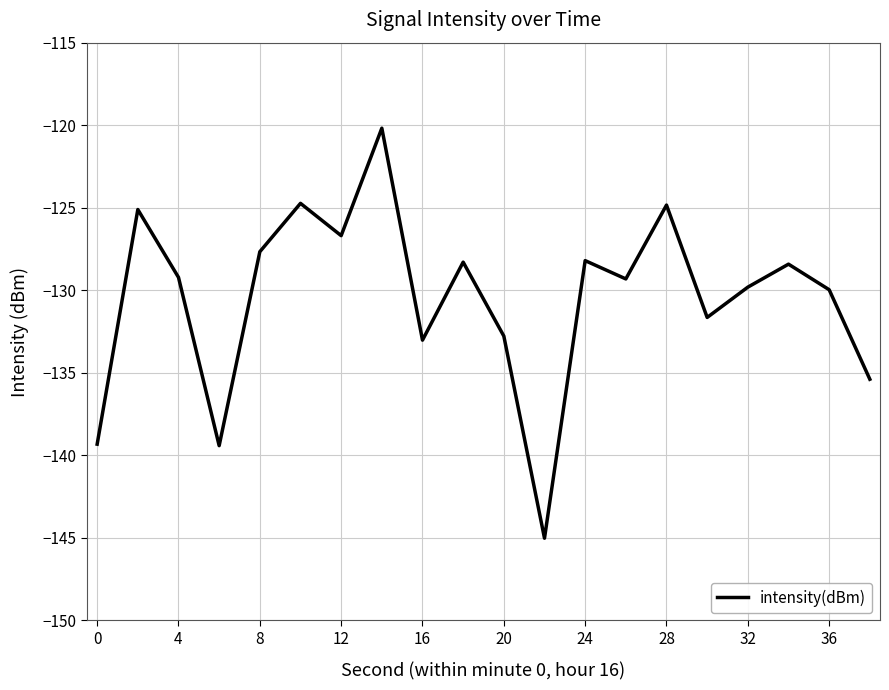

What is the greatest value displayed?

-120.2